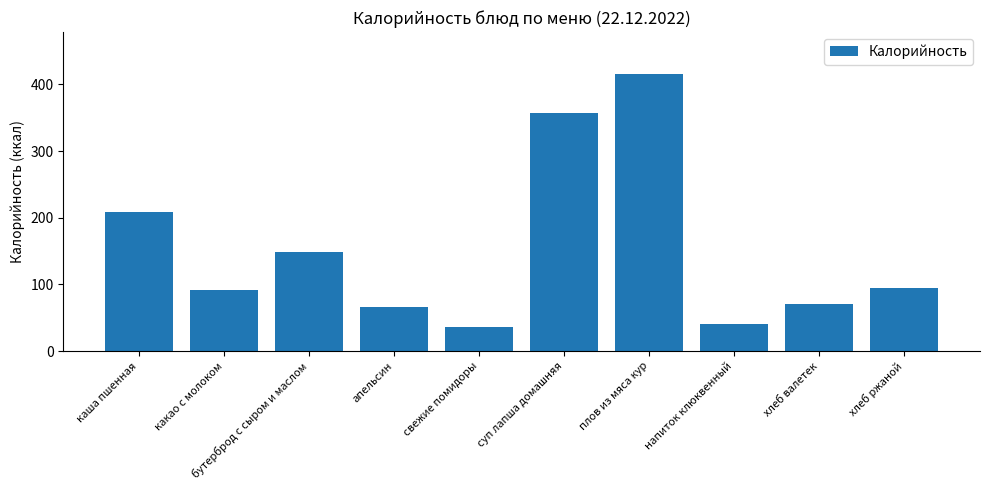

What is the label of the 3rd bar from the left?

бутерброд с сыром и маслом